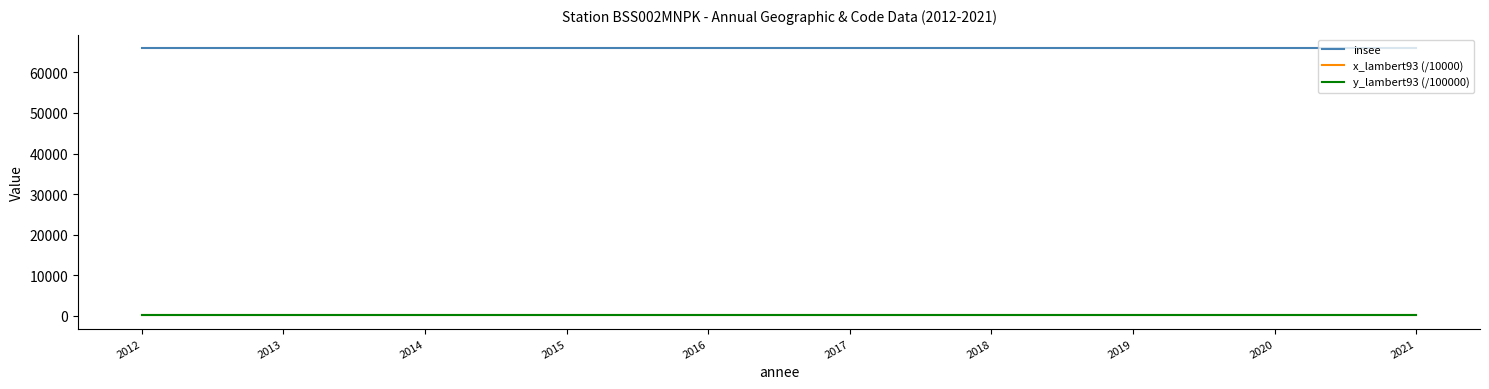

Is this an area chart (filled region under the line)?

No